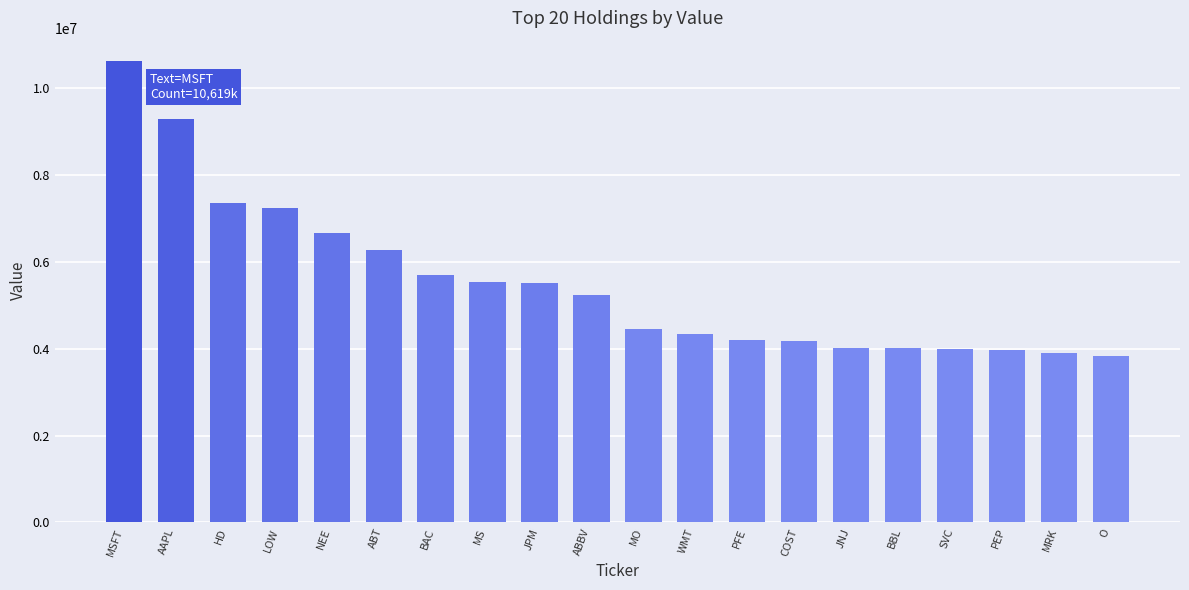

What is the label of the 14th bar from the left?

COST